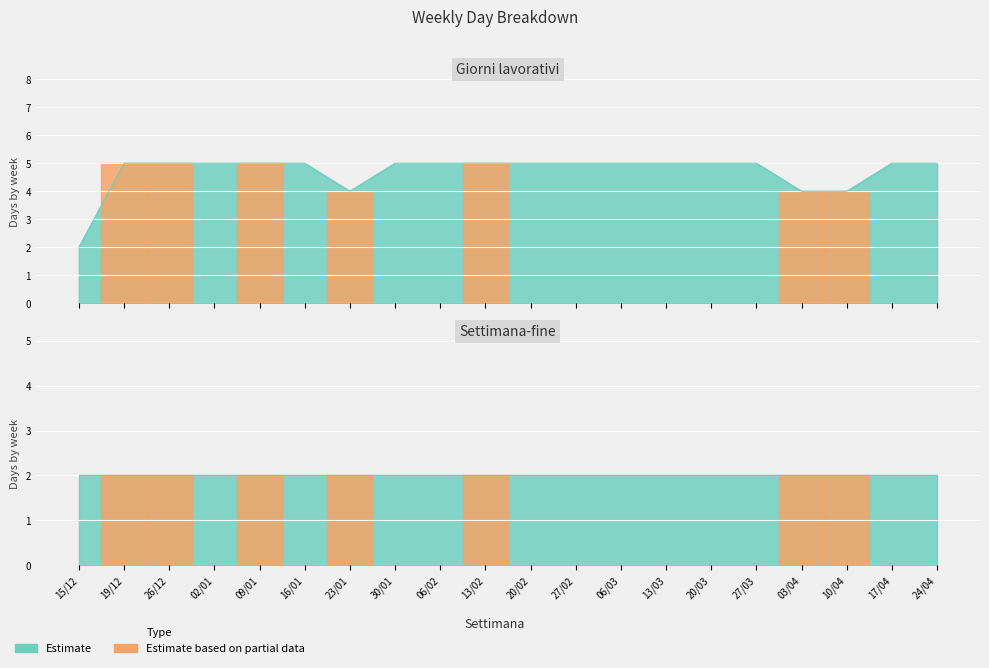

What is the label of the 7th point from the left?

23/01